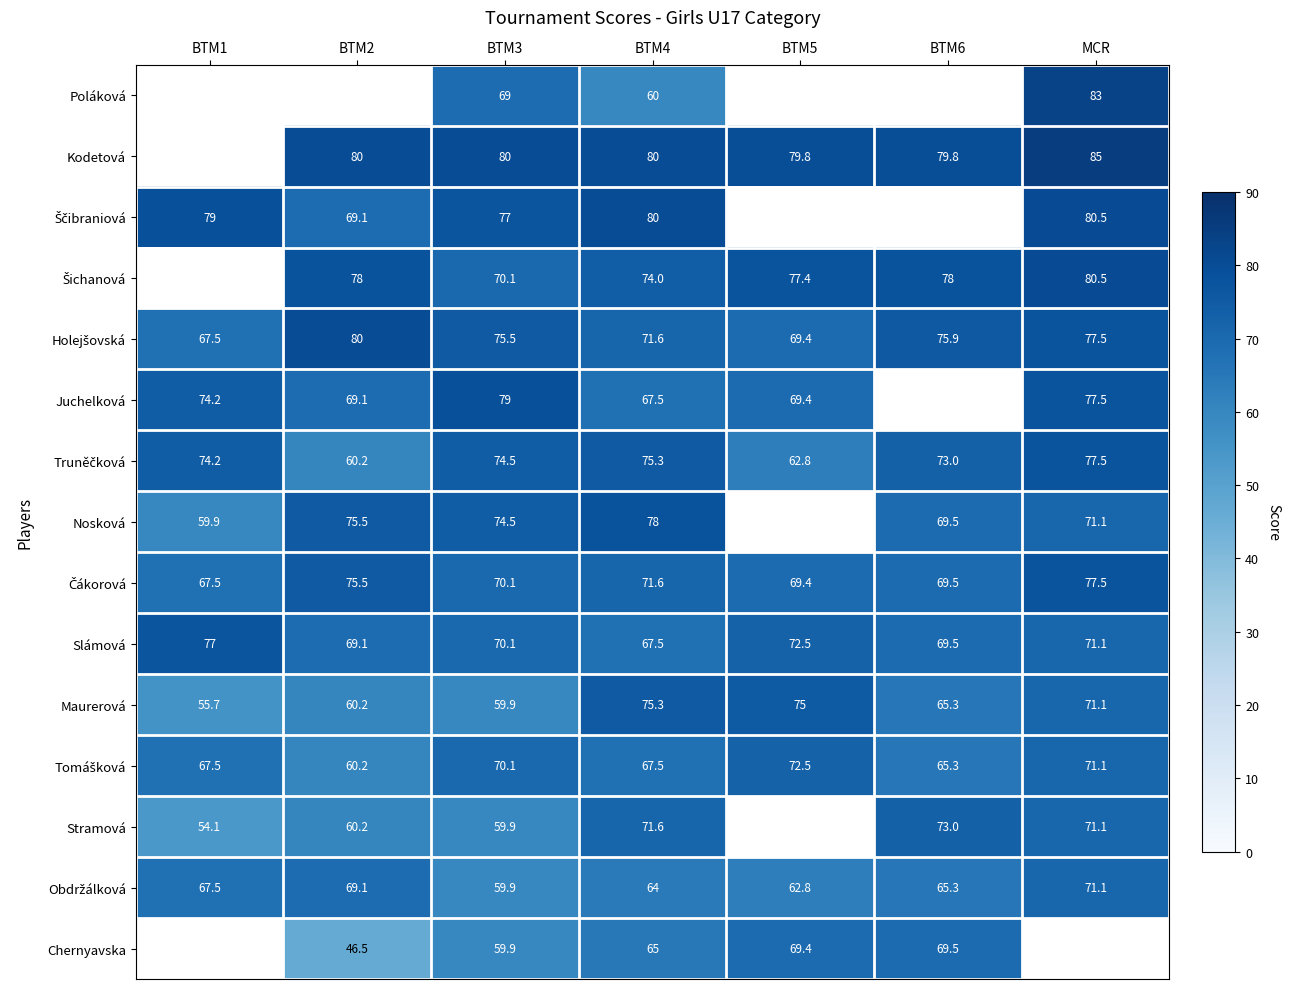

What value does the Slámová series have at BTM2?

69.1